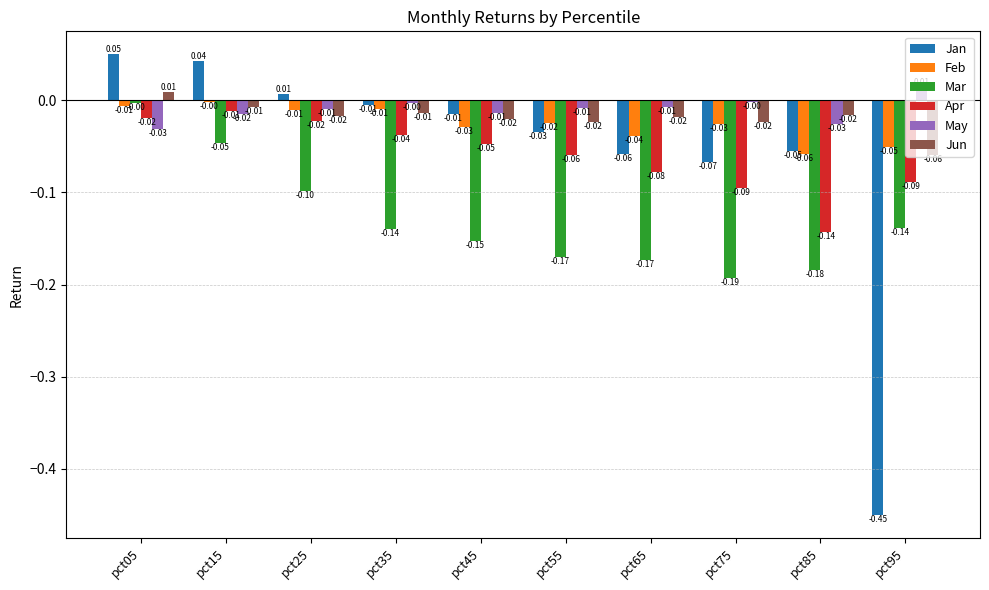

Which series has the largest total across all categories?

May